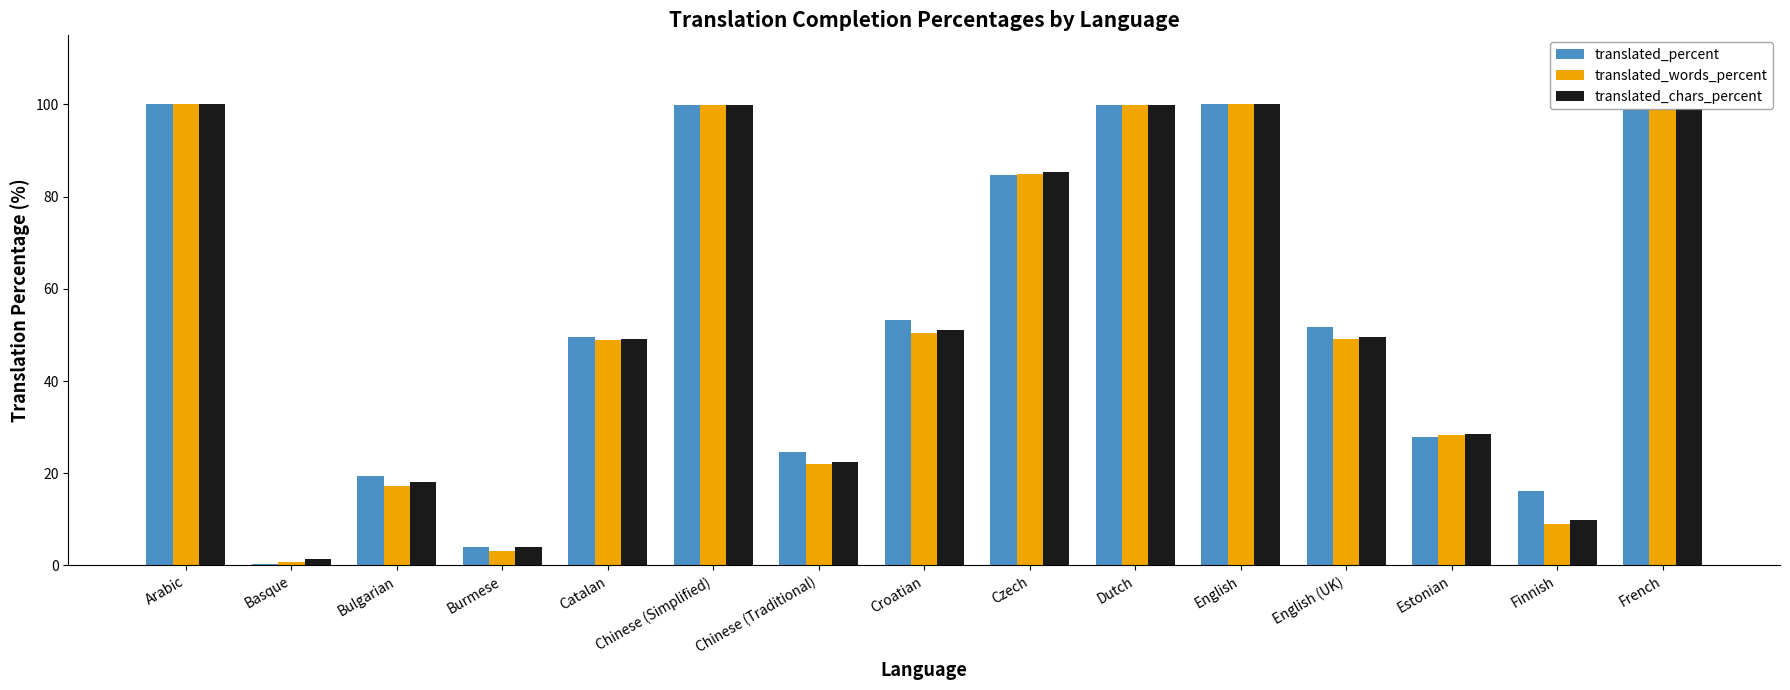

What is the approximate value of translated_words_percent at Burmese?

3.2